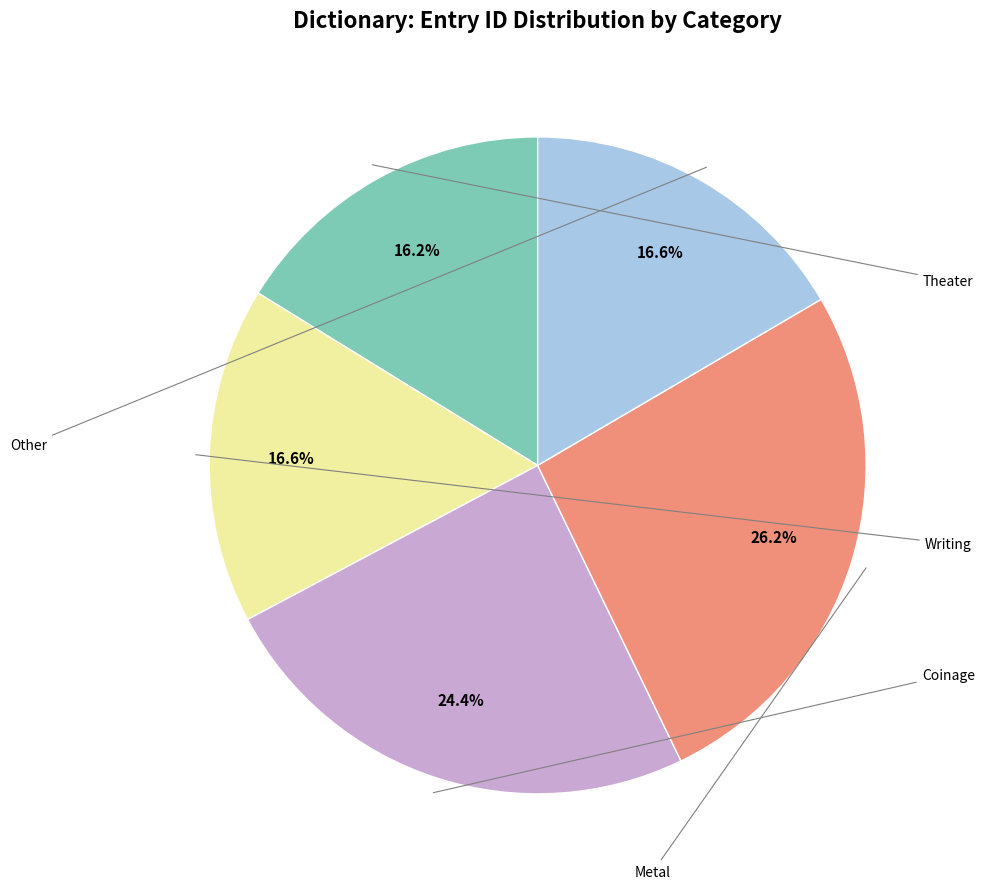

Is it true that Coinage is 33% of the pie?

False